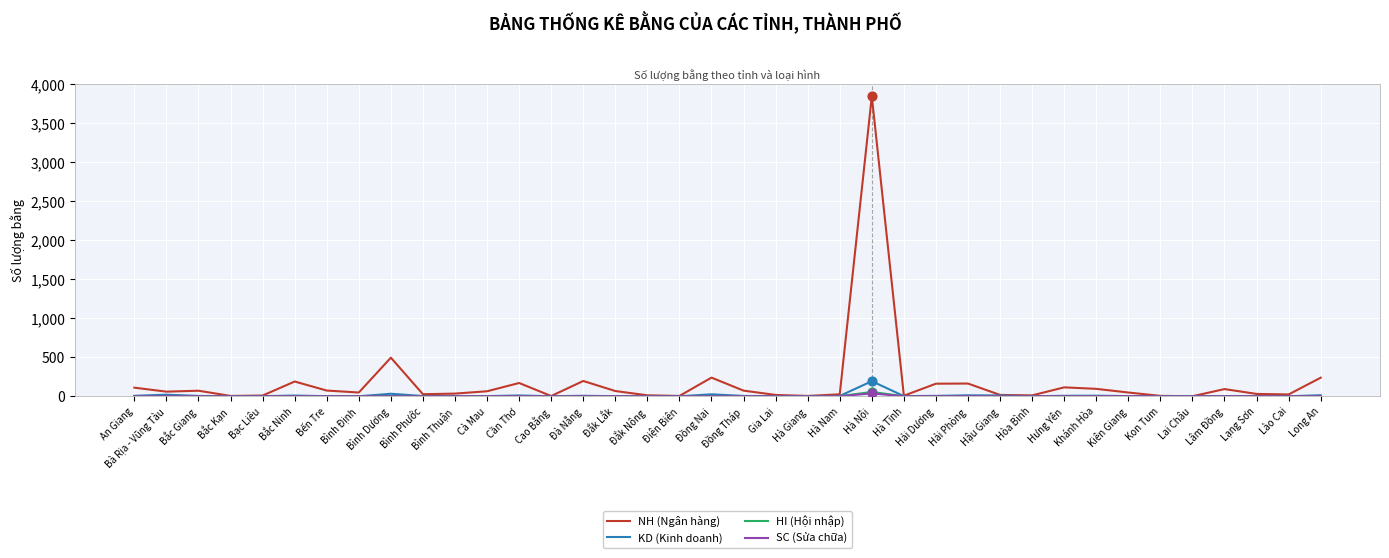

Which series has the largest total across all categories?

NH (Ngân hàng)